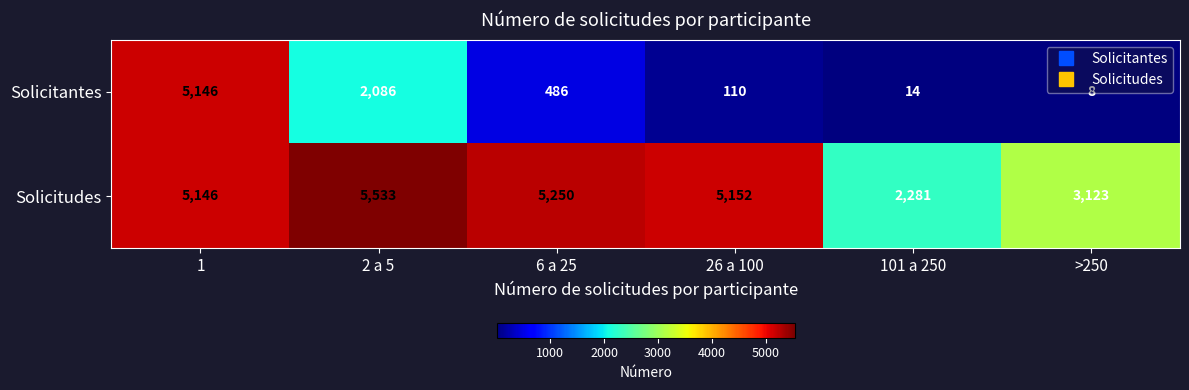

Where is Solicitantes nearest to the value 2577?

2 a 5